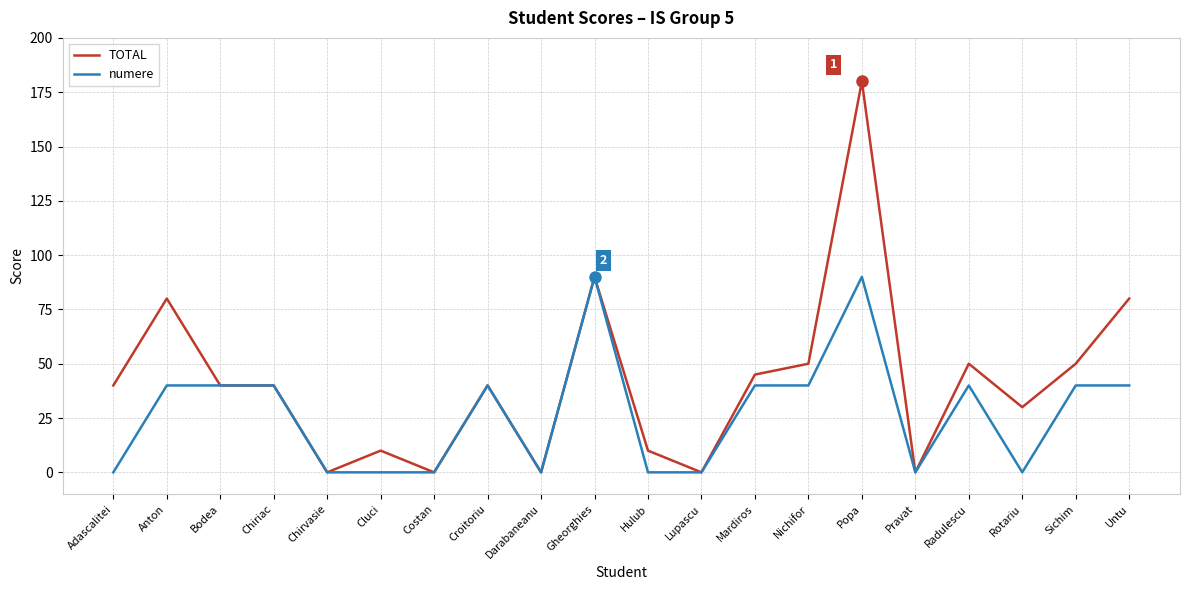

The value of TOTAL at Chirvasie is 0. True or false?

True